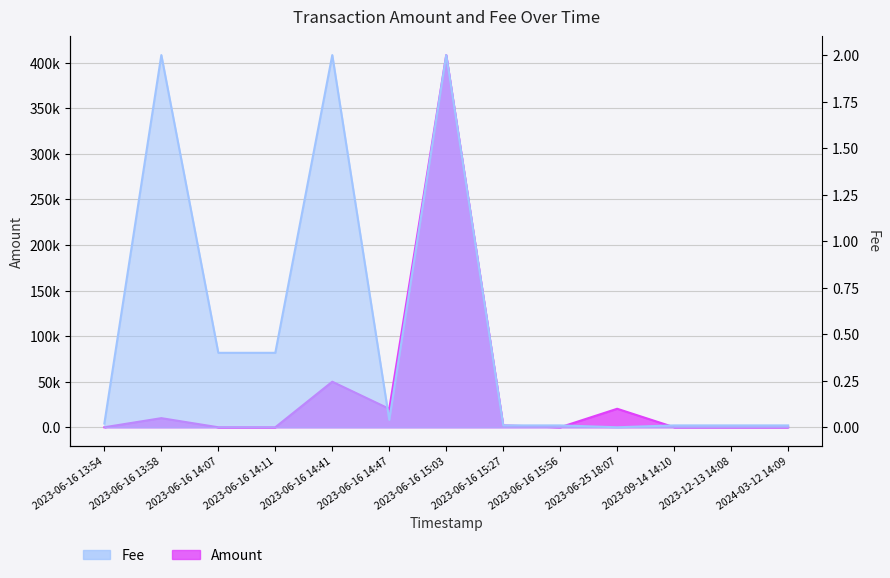

In Fee, how many points are lower than both neighbors (excluding endpoints)?

2